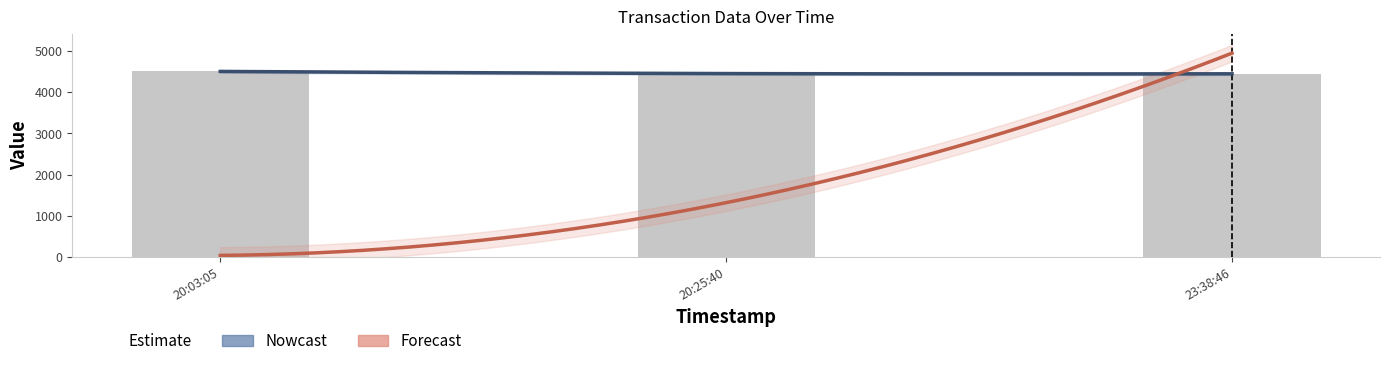

How many data points are above 4457?

1